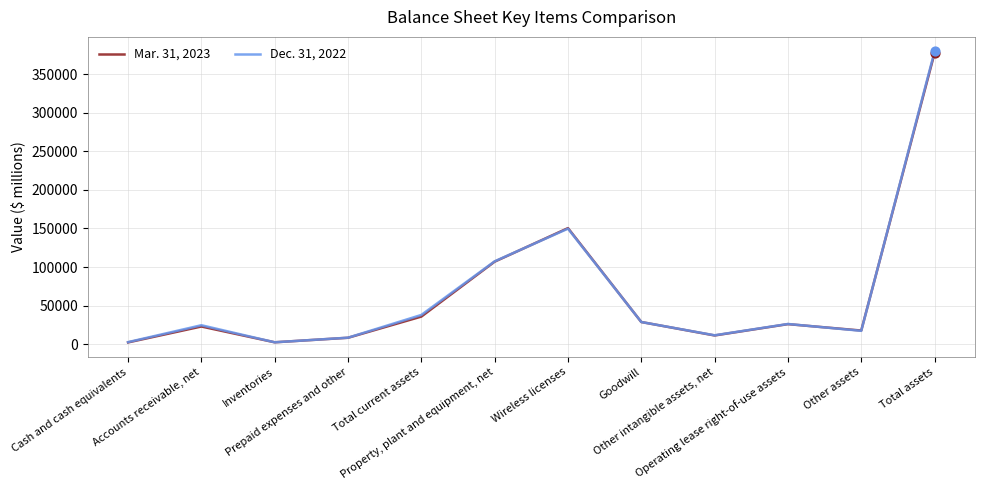

What is the maximum value shown in the chart?

379680